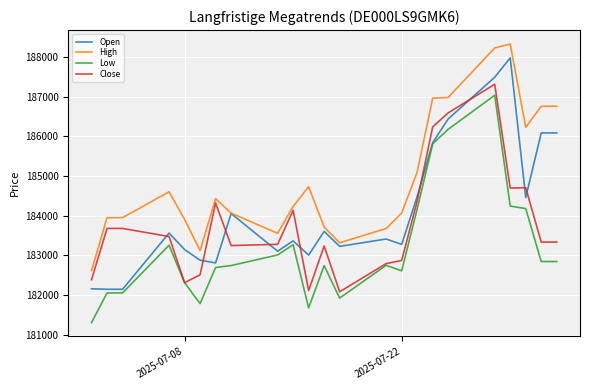

Which series has the largest range (max minus min)?

Open